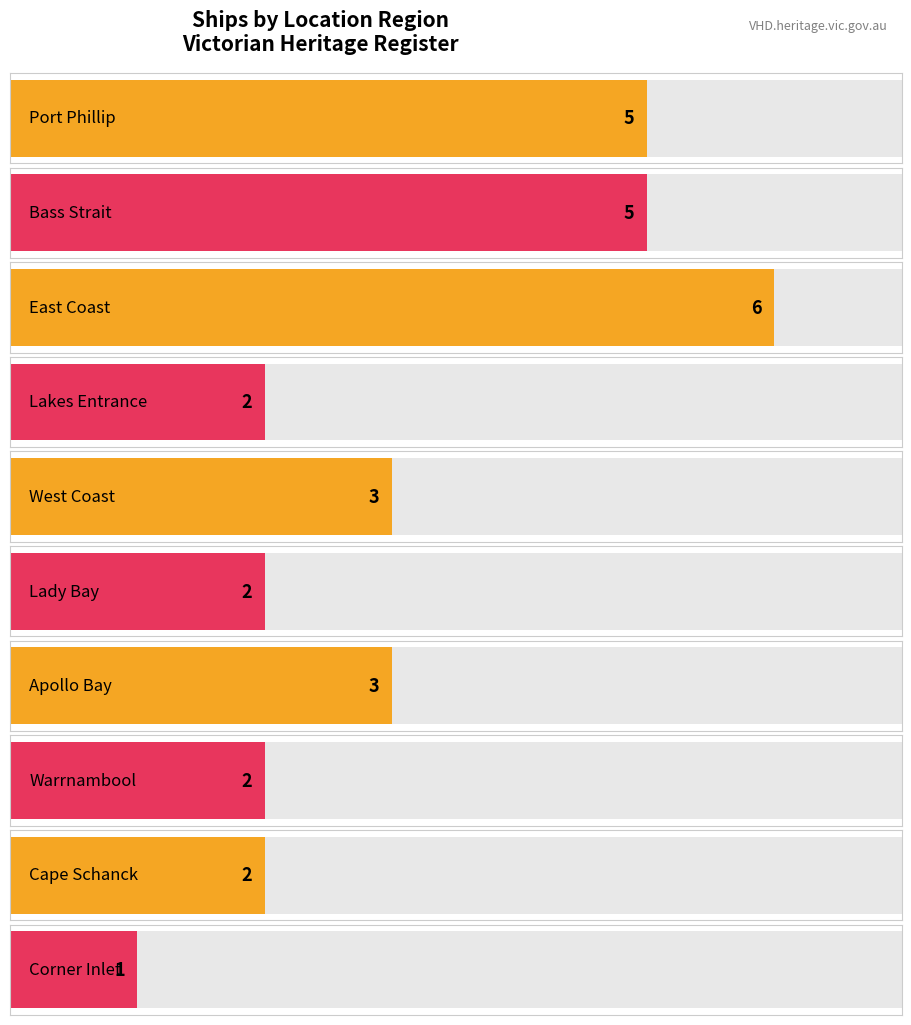

What is the highest value of the Maximum utilization series?

6